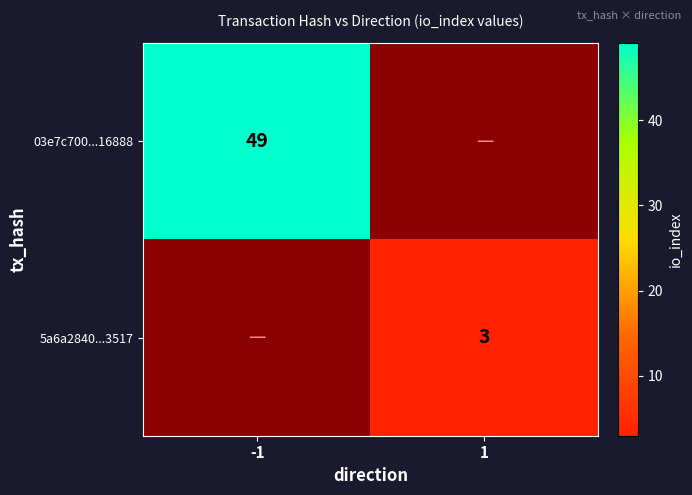

True or false: 5a6a2840...3517 has a value of 3 at 1.

True